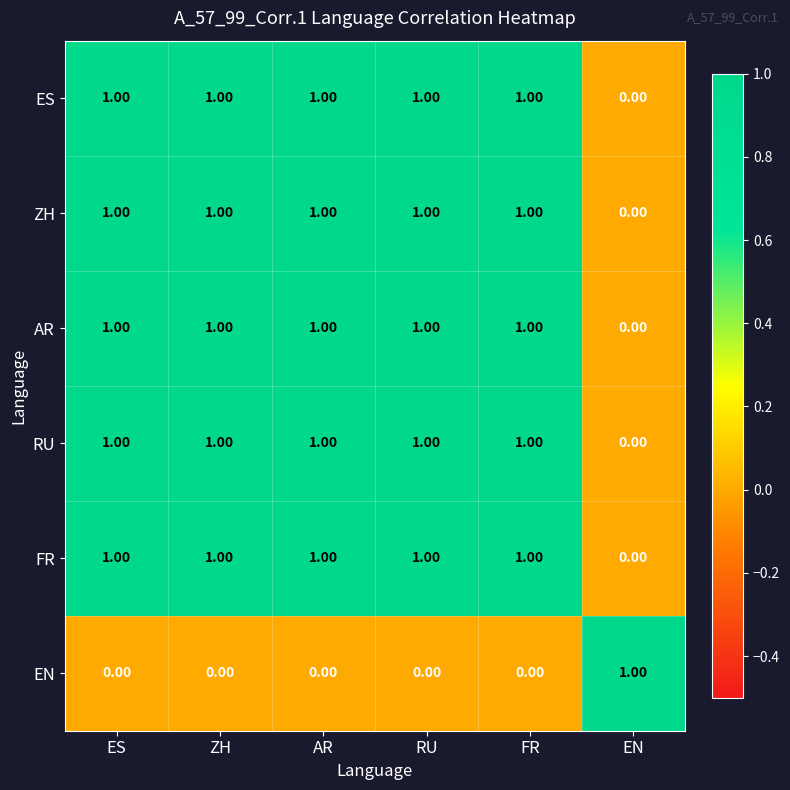

What is the total value across all series at FR?

5